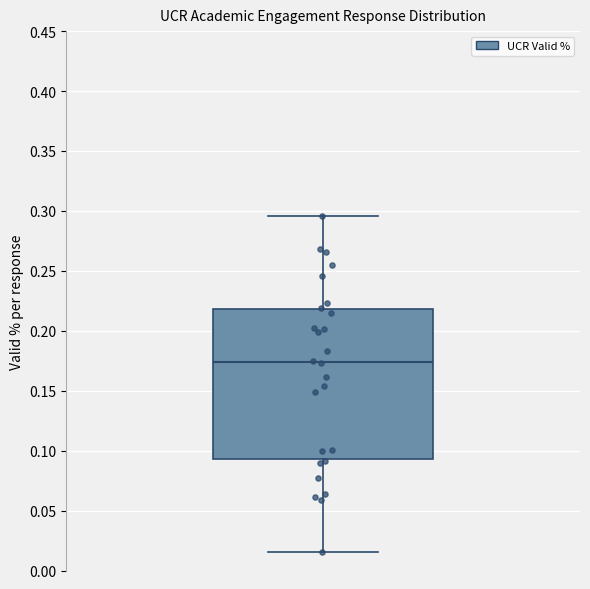

Where does the lower whisker of the box end on the y-axis? The values are not printed on the chart, so give them approximately, as read against the axis.

0.015